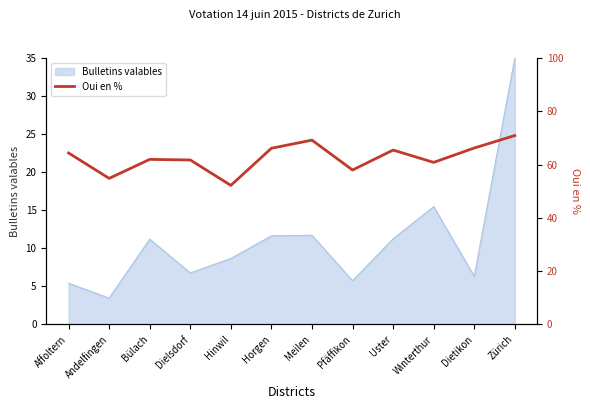

What position from the right is Bülach?

10